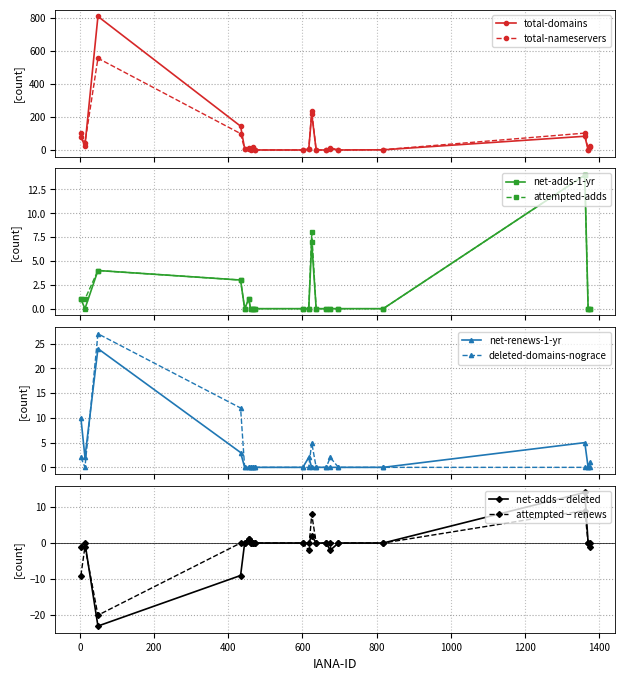

At which category is the sum across all series the highest?

48